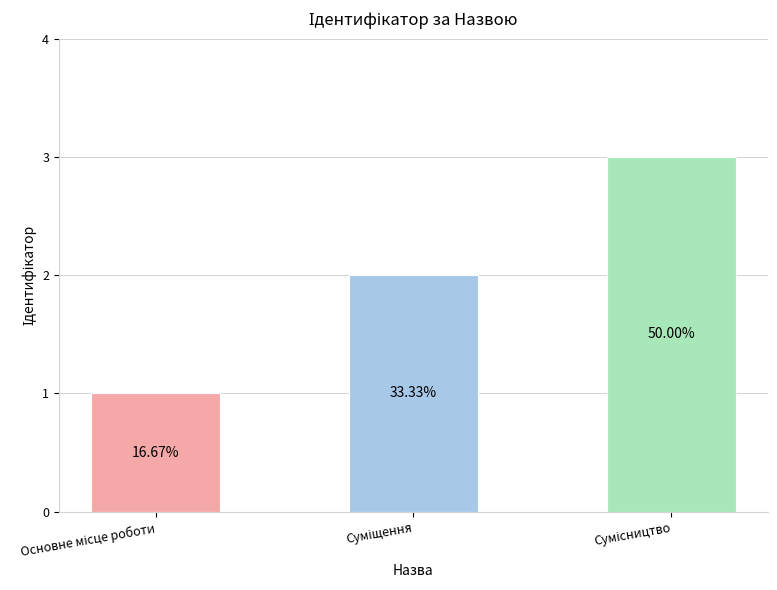

Reading left to right, list all the values displayed in this chart.

Основне місце роботи=1	Суміщення=2	Сумісництво=3